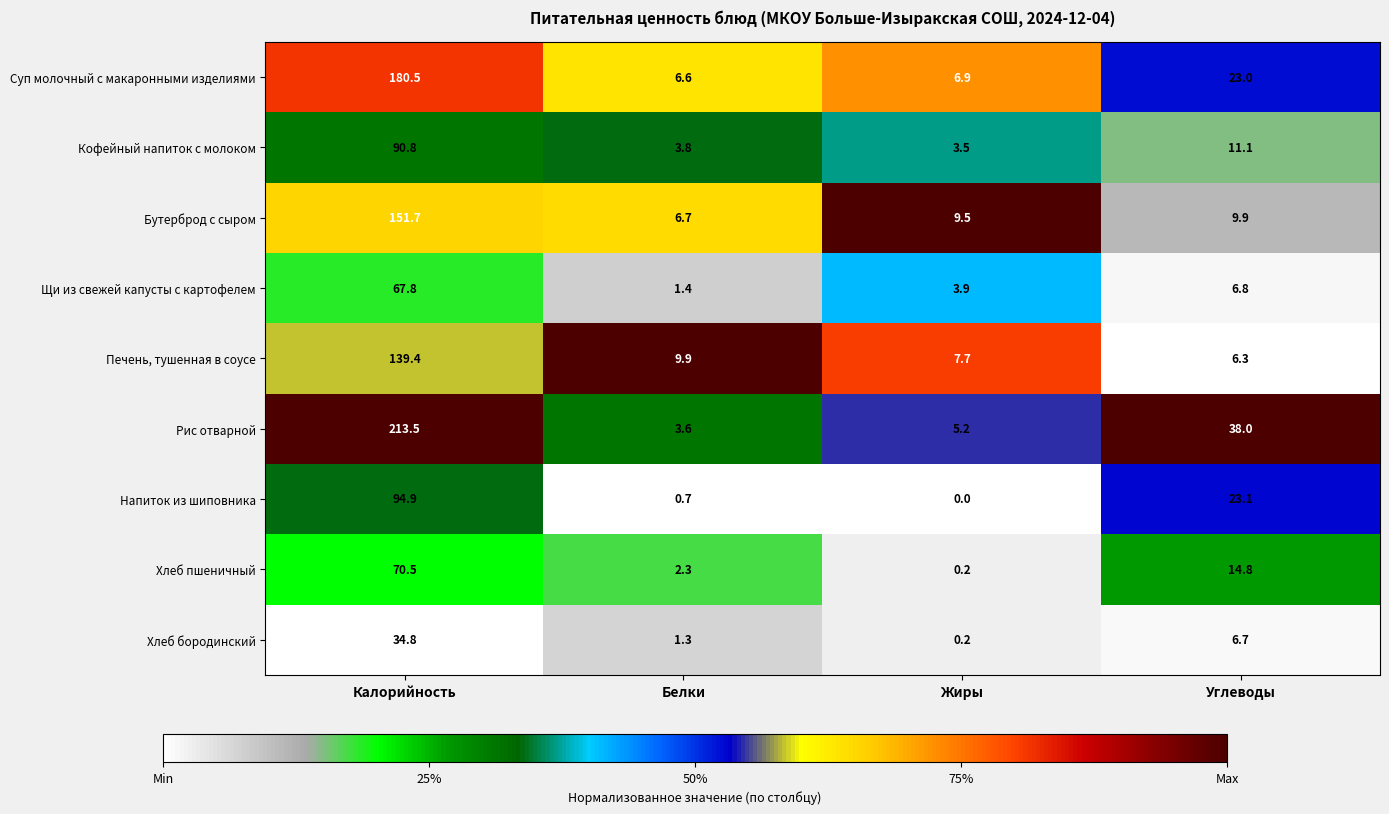

The value of Щи из свежей капусты с картофелем at Углеводы is 6.8. True or false?

True